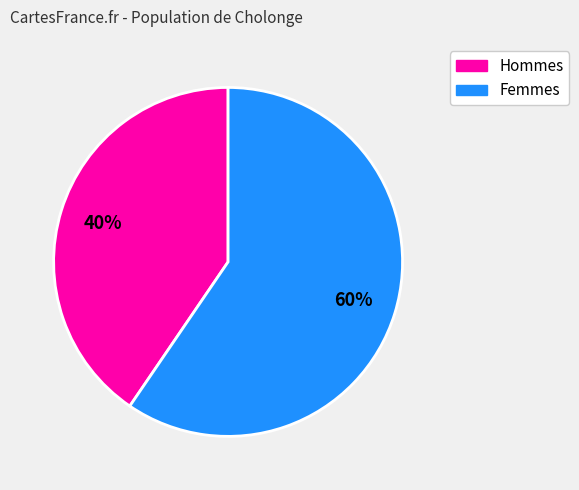

Which slice is the smallest?

Hommes